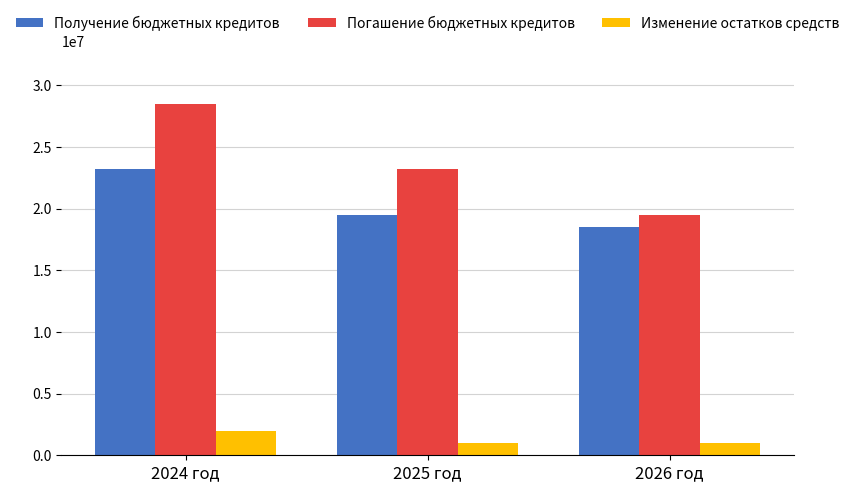

Which label corresponds to the largest value in the chart?

2024 год